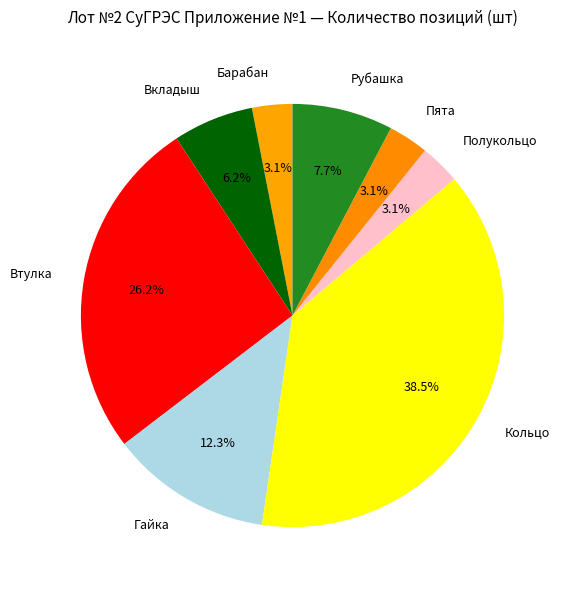

Is there a majority slice in this chart?

No